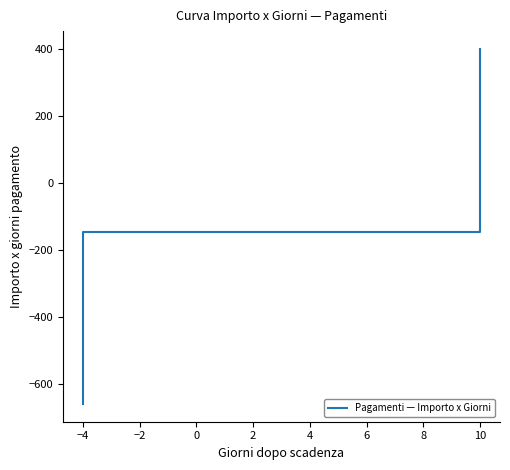

Is it true that the value at −4 is -145.2?

True